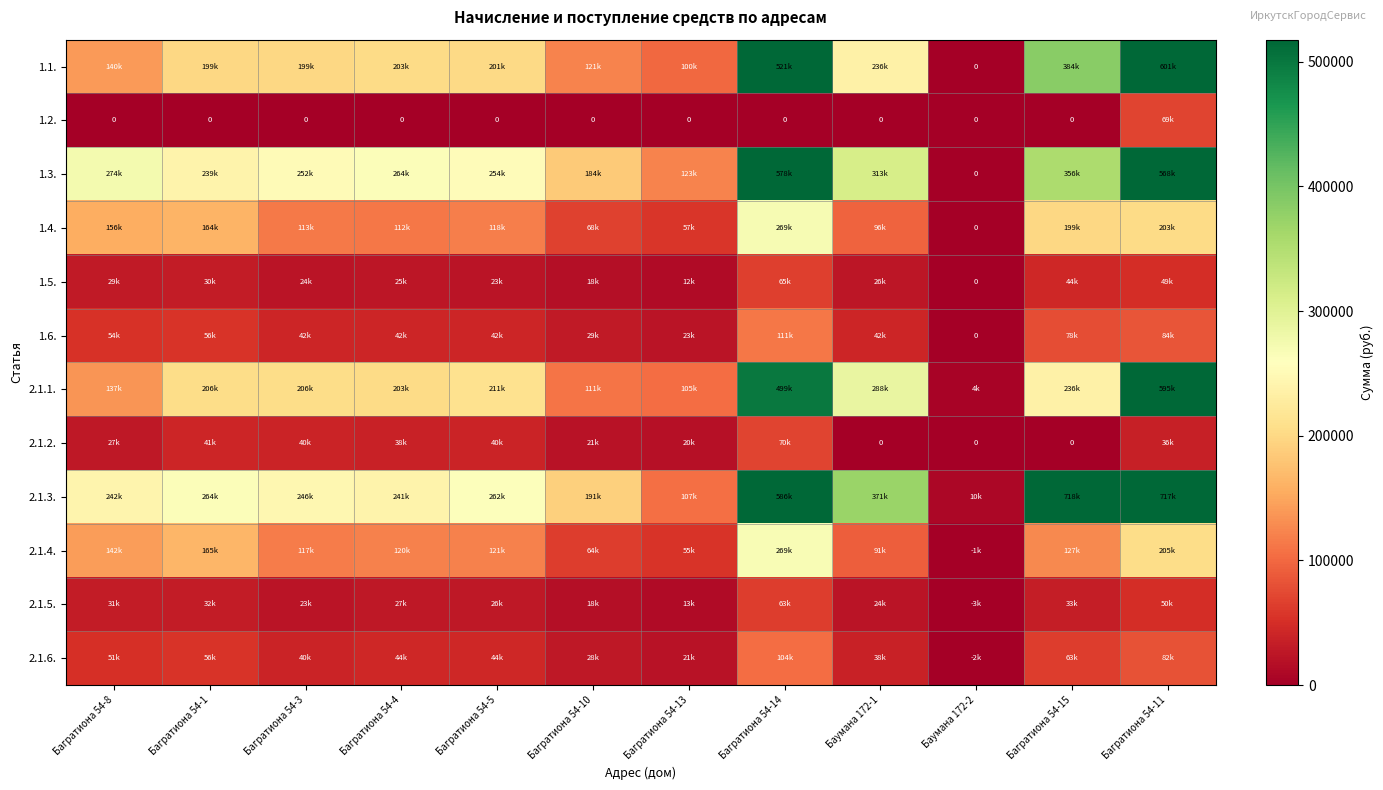

Where does the 2.1.2. series first go above 36099?

Багратиона 54-1